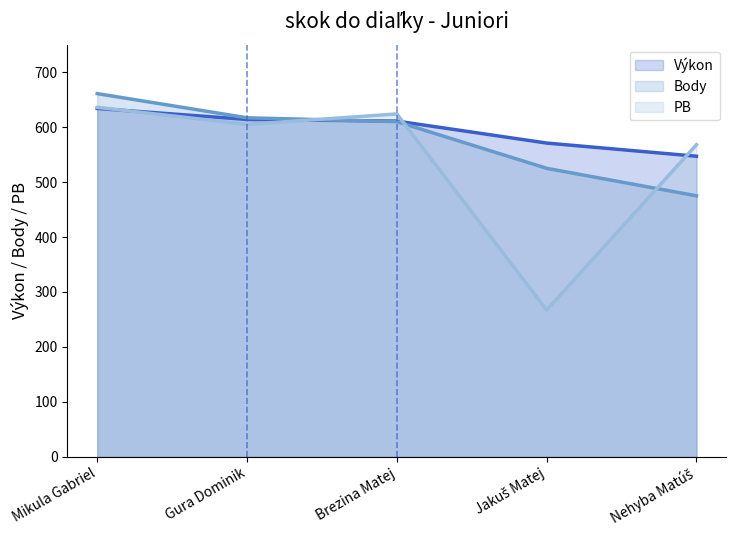

What is the total value across all series at Jakuš Matej?

1363